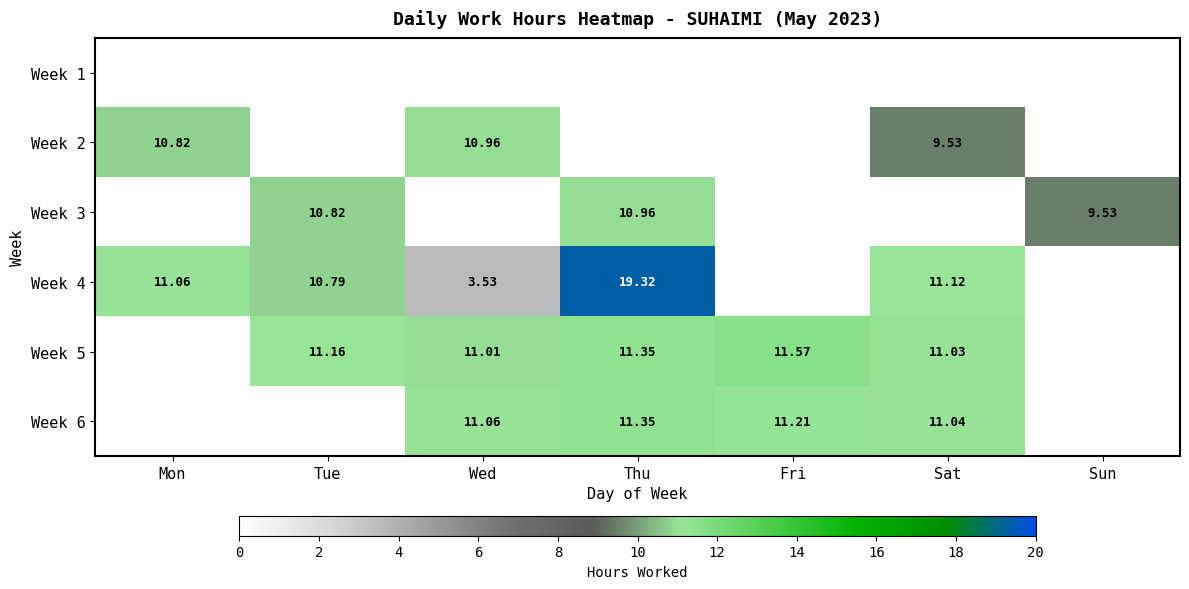

Is the value of Week 2 at Mon greater than the value of Week 5 at Wed?

No